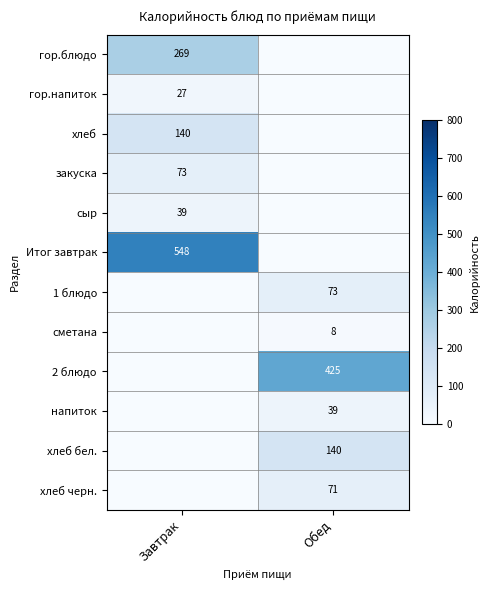

The напиток series shows 8 at Обед. True or false?

False